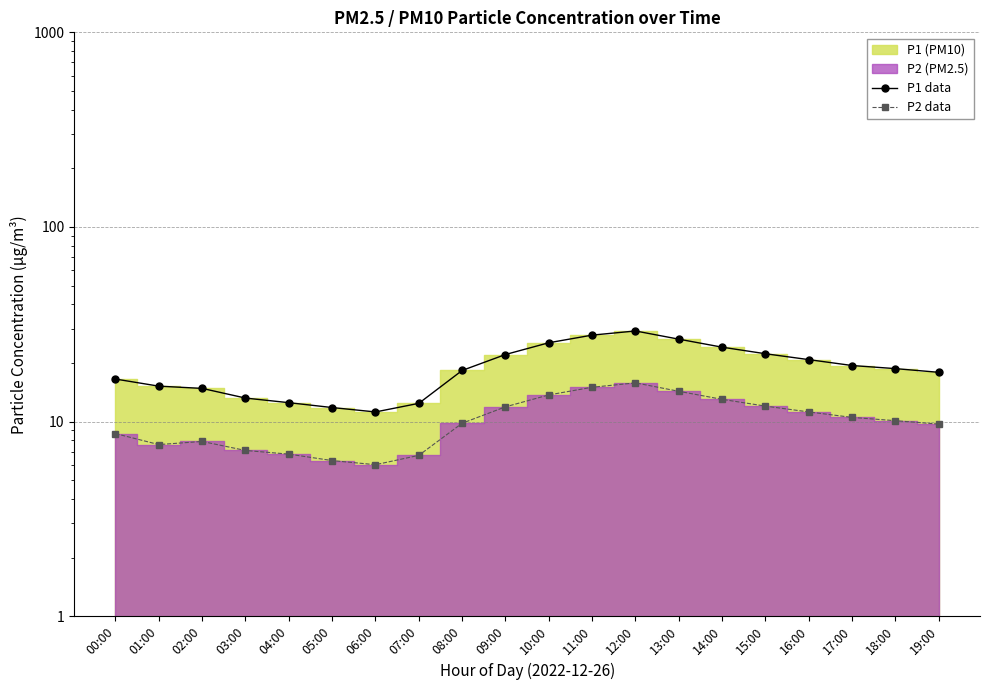

How many interior local peaks does the P1 data series have?

1